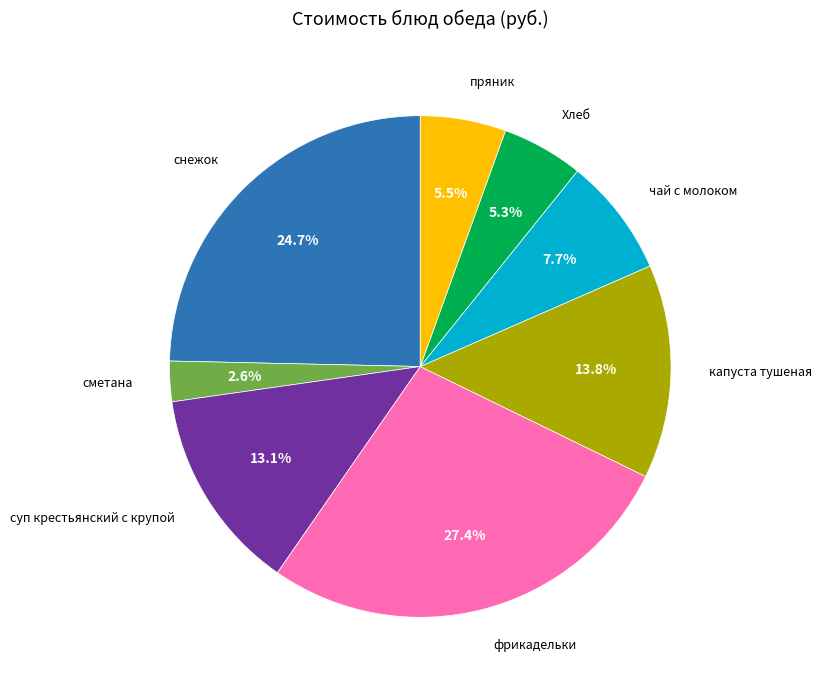

Which category has the smallest portion of the pie?

сметана